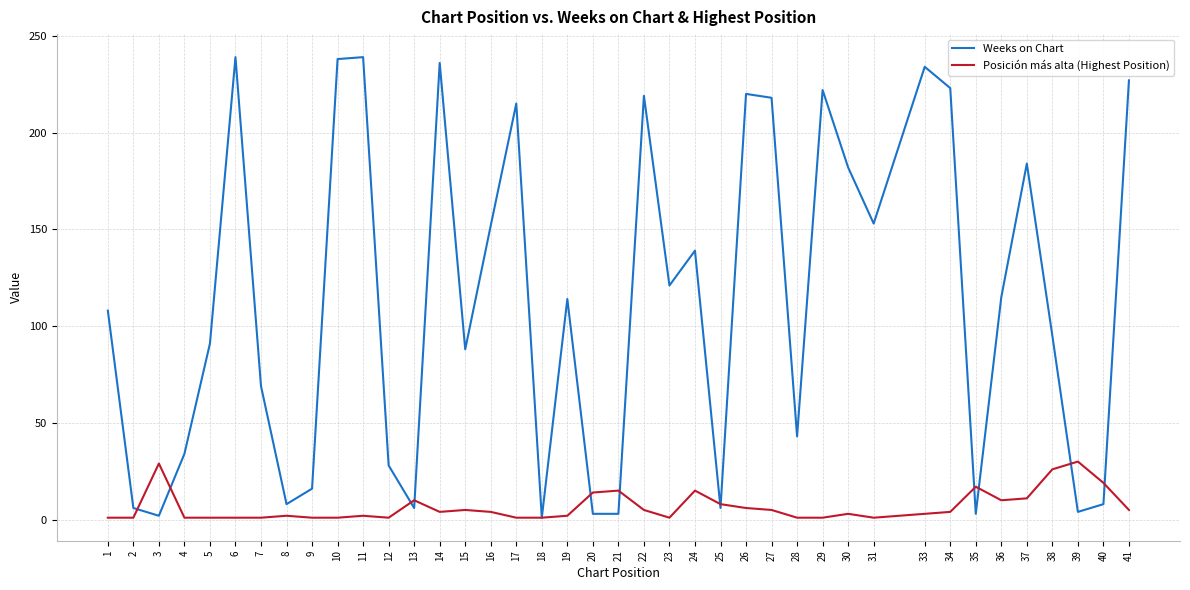

What is the highest value of the Weeks on Chart series?

239